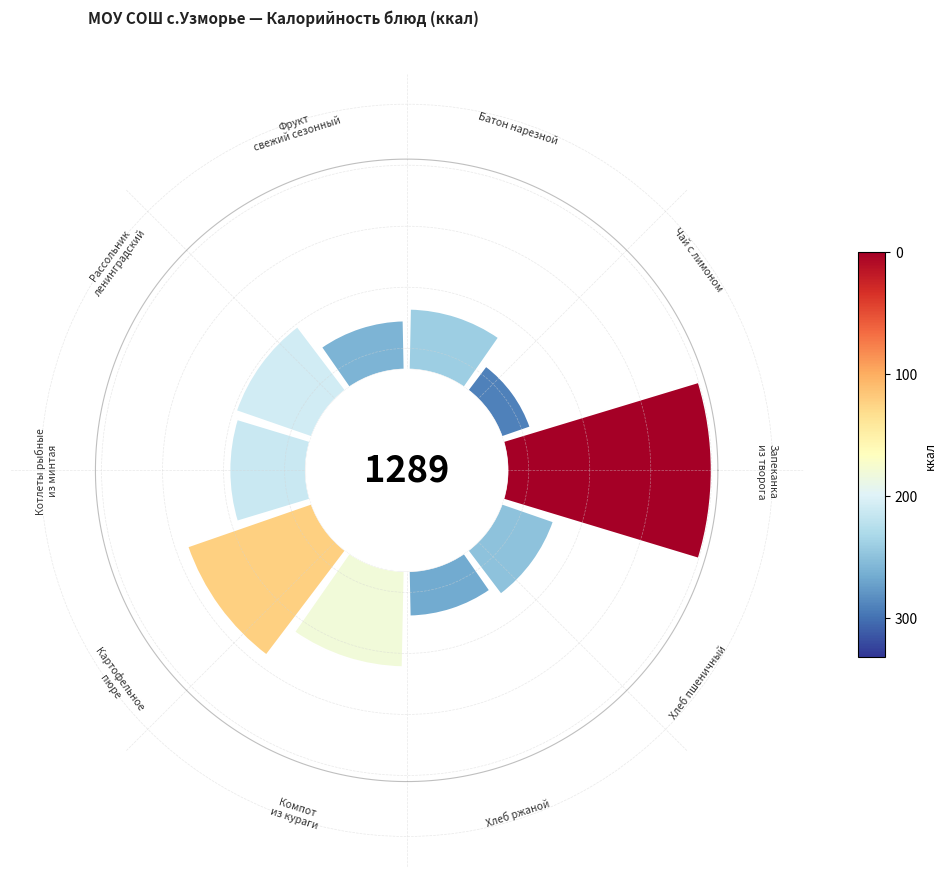

To the nearest percent, what is the difference between the largest and smallest slice percentages?

21%